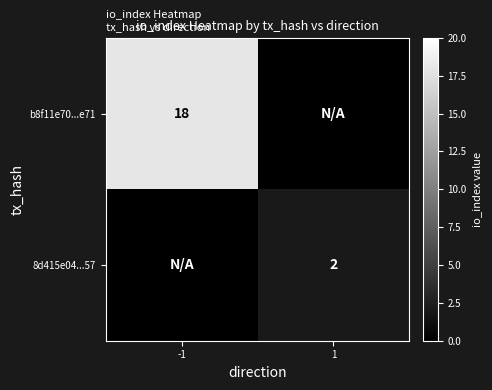

The value of b8f11e70...e71 at -1 is 18. True or false?

True